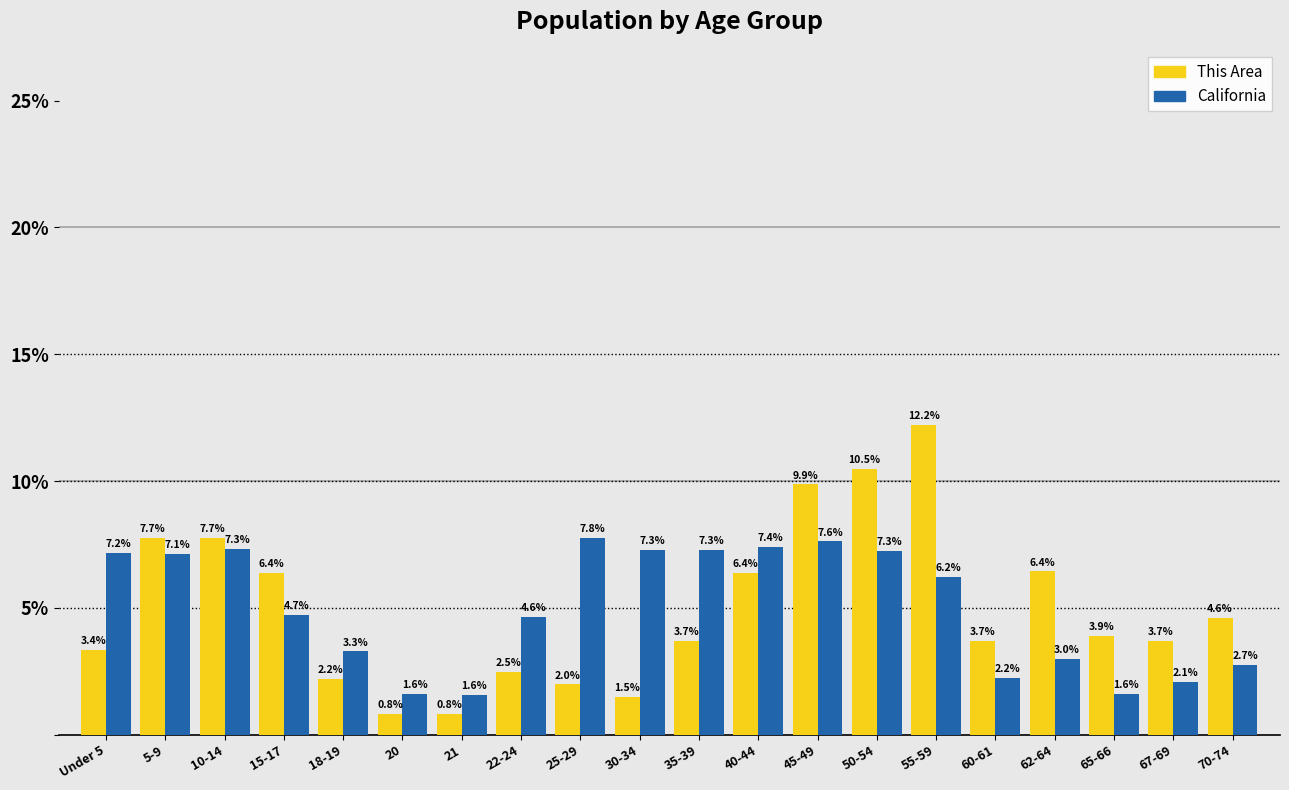

Reading left to right, list all the values displayed in this chart.

This Area: 3.4	7.7	7.7	6.4	2.2	0.8	0.8	2.5	2.0	1.5	3.7	6.4	9.9	10.5	12.2	3.7	6.4	3.9	3.7	4.6
California: 7.2	7.1	7.3	4.7	3.3	1.6	1.6	4.6	7.8	7.3	7.3	7.4	7.6	7.3	6.2	2.2	3.0	1.6	2.1	2.7